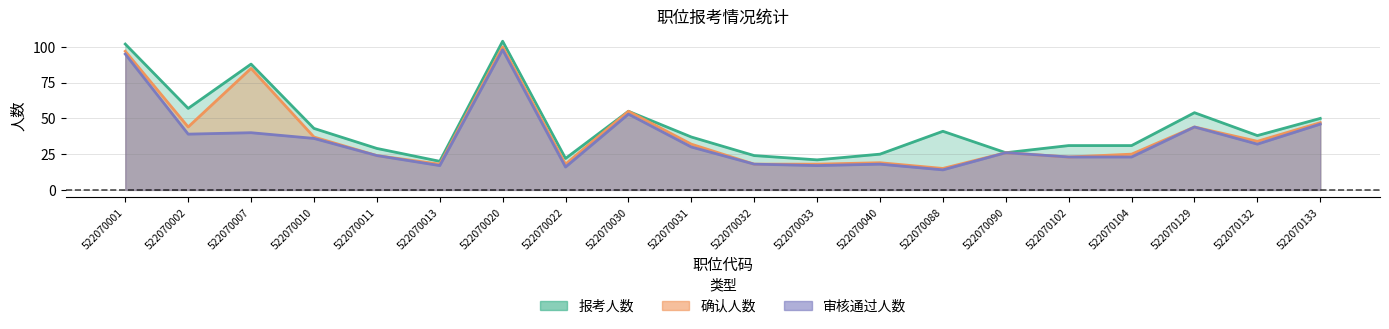

True or false: 报考人数 and 确认人数 intersect in this chart.

False